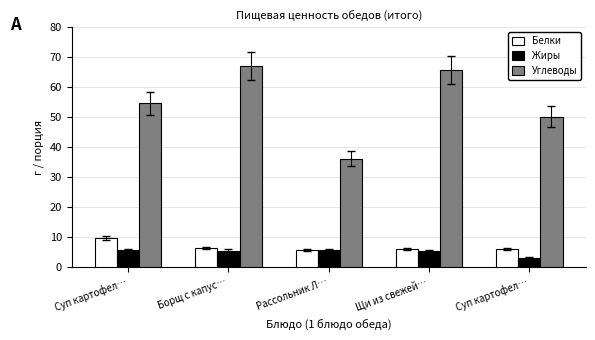

How many groups of bars are there?

5